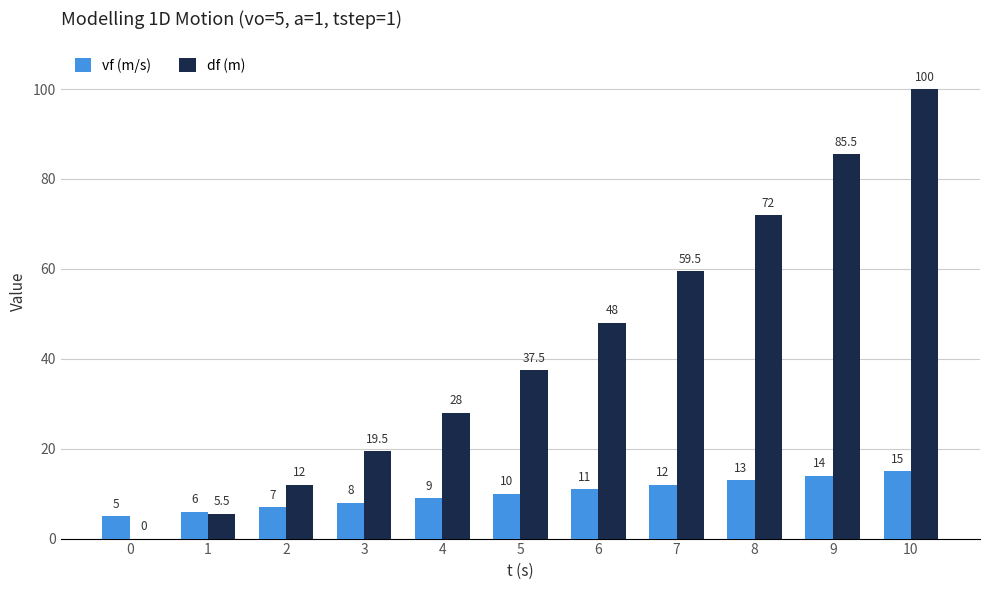

Reading right to left, extract all data points from this chart.

vf (m/s): 15.0	14.0	13.0	12.0	11.0	10.0	9.0	8.0	7.0	6.0	5.0
df (m): 100.0	85.5	72.0	59.5	48.0	37.5	28.0	19.5	12.0	5.5	0.0